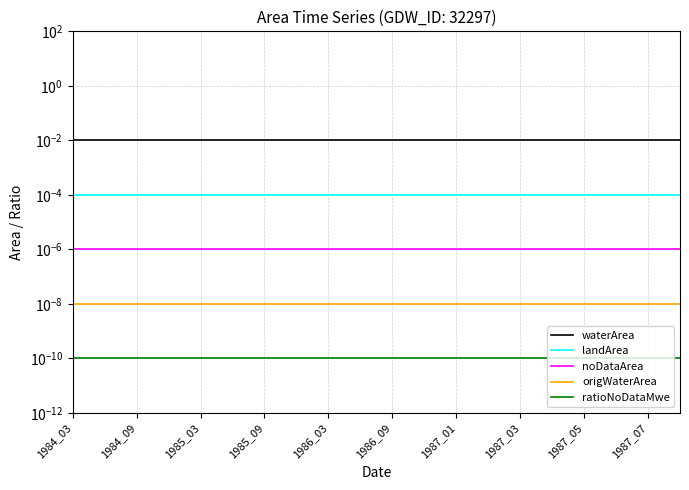

The value of waterArea at 11 is 0.0. True or false?

True